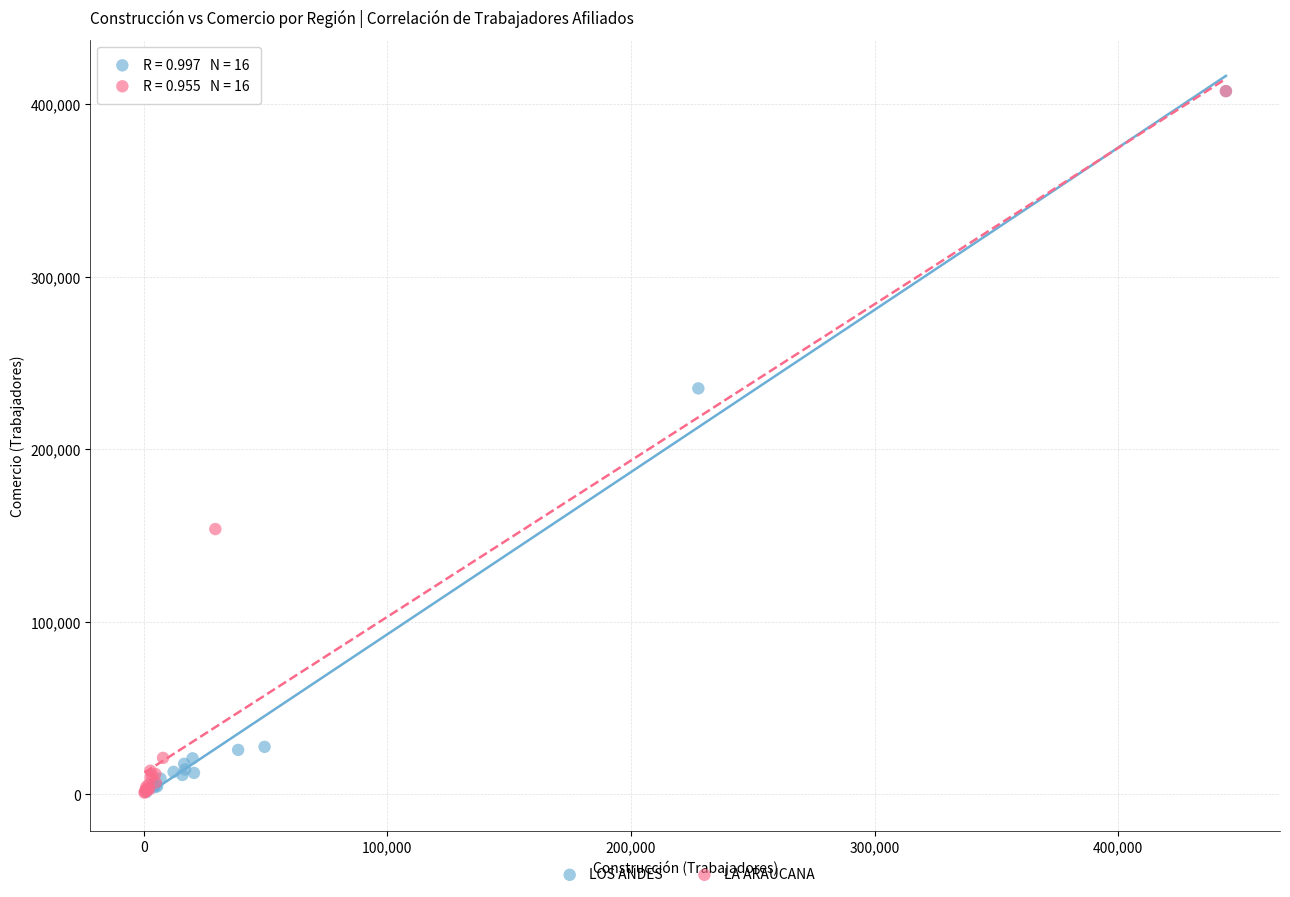

What are all the series names shown in the legend?

LOS ANDES, LA ARAUCANA